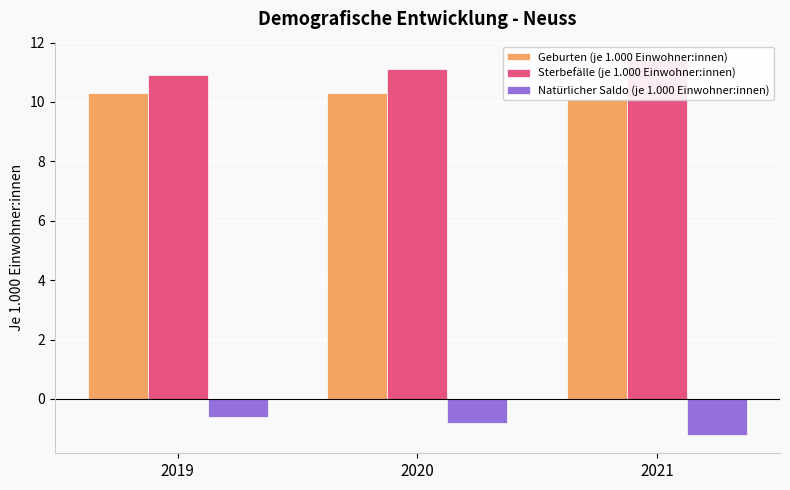

List the labels in order of Natürlicher Saldo (je 1.000 Einwohner:innen) value, largest first.

2019, 2020, 2021